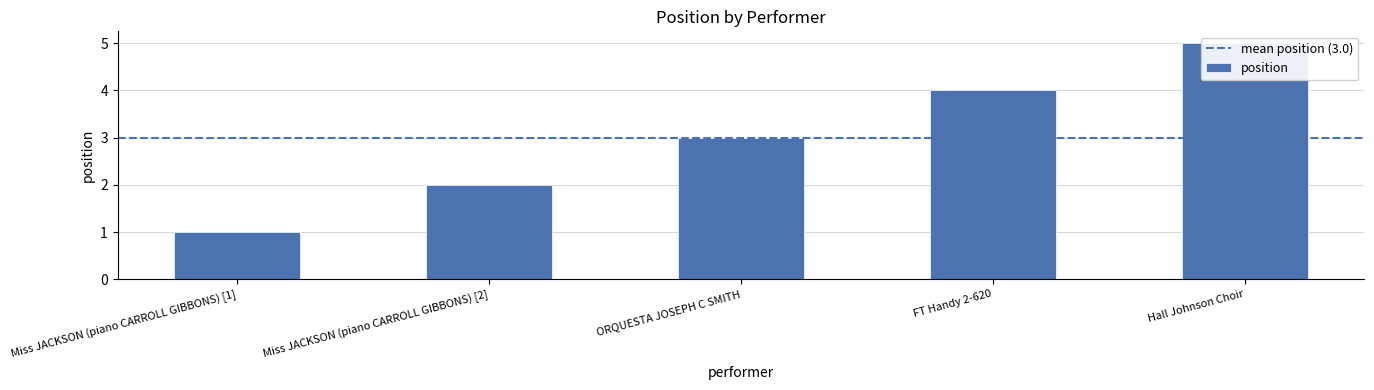

Is it true that the value at Hall Johnson Choir is 5?

True